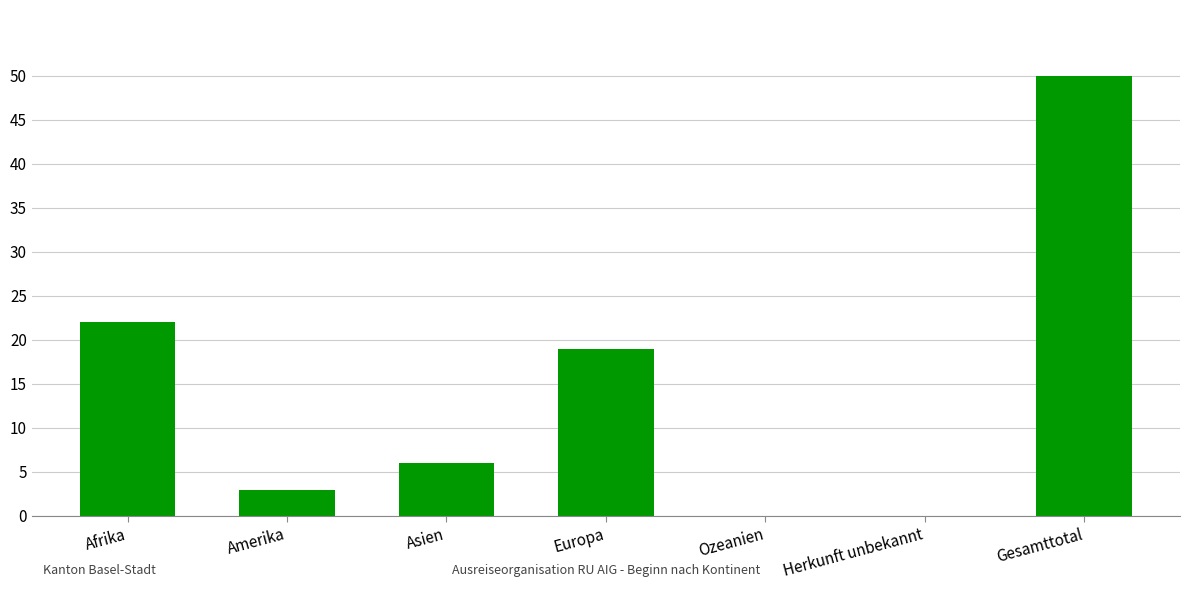

What is the sum of all values?

100